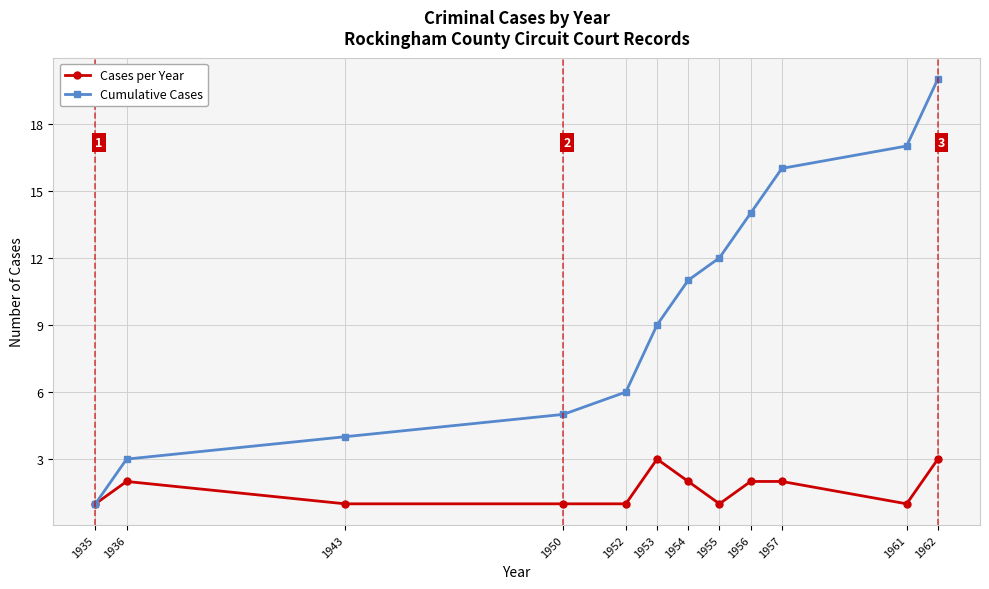

Which series has the widest spread of values?

Cumulative Cases